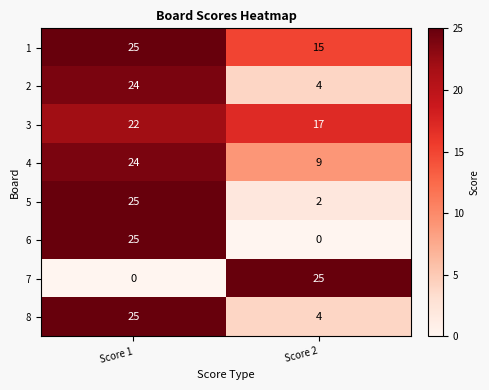

List the labels in order of 3 value, smallest first.

Score 2, Score 1